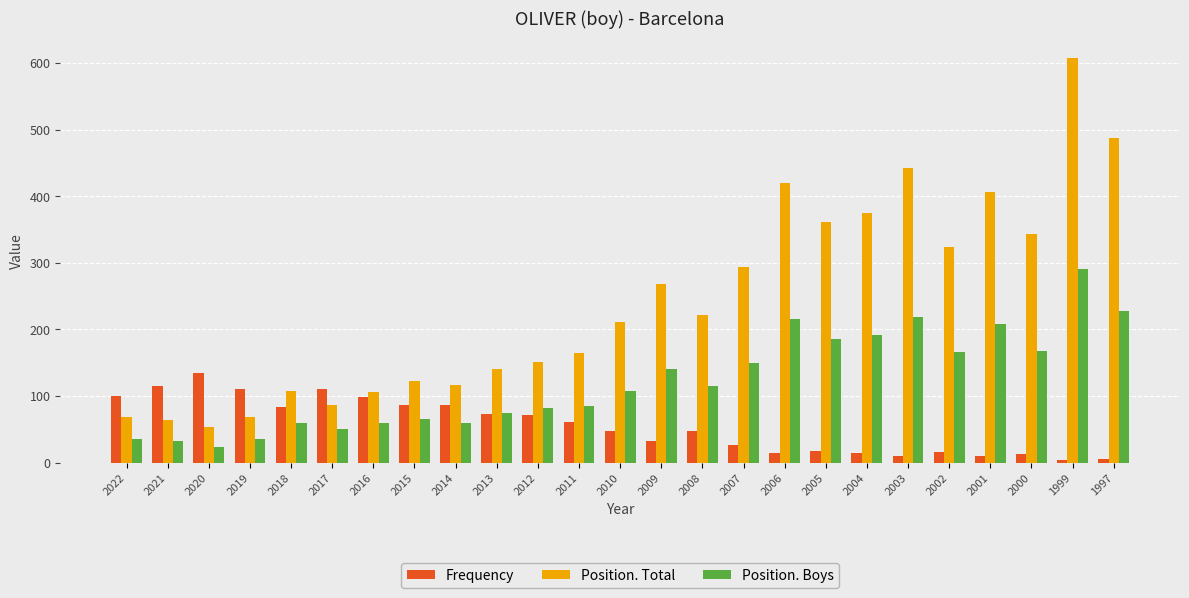

What is the difference between the Position. Total values at 2014 and 1999?

491